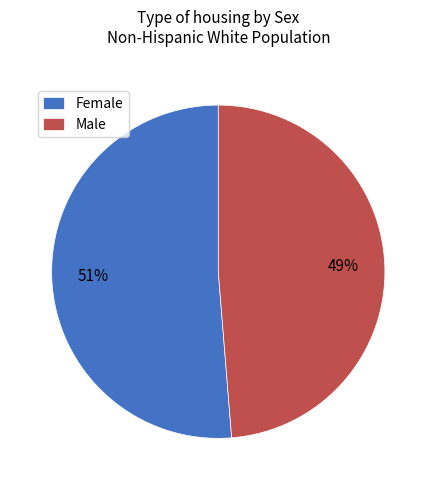

True or false: Female accounts for 51% of the total.

True